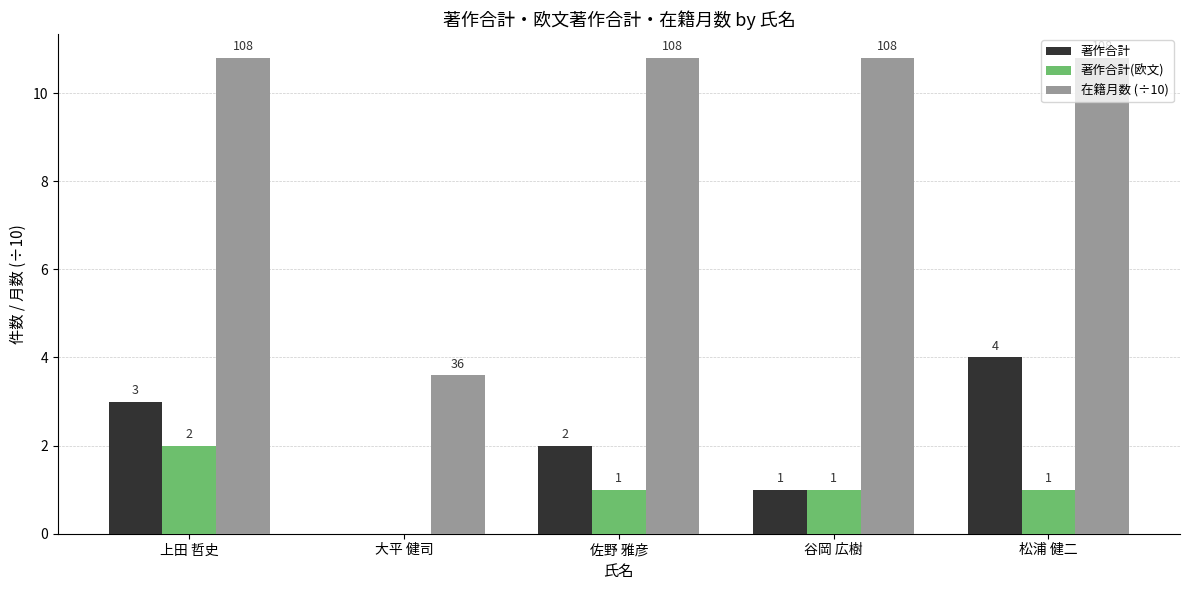

How many categories are shown in the chart?

5